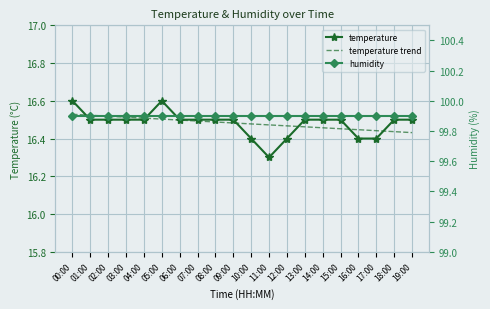

Reading left to right, what are all the values shown in this chart?

temperature: 16.6	16.5	16.5	16.5	16.5	16.6	16.5	16.5	16.5	16.5	16.4	16.3	16.4	16.5	16.5	16.5	16.4	16.4	16.5	16.5
temperature trend: 16.5	16.5	16.5	16.5	16.5	16.5	16.5	16.5	16.5	16.5	16.5	16.5	16.5	16.5	16.5	16.5	16.4	16.4	16.4	16.4
humidity: 99.9	99.9	99.9	99.9	99.9	99.9	99.9	99.9	99.9	99.9	99.9	99.9	99.9	99.9	99.9	99.9	99.9	99.9	99.9	99.9